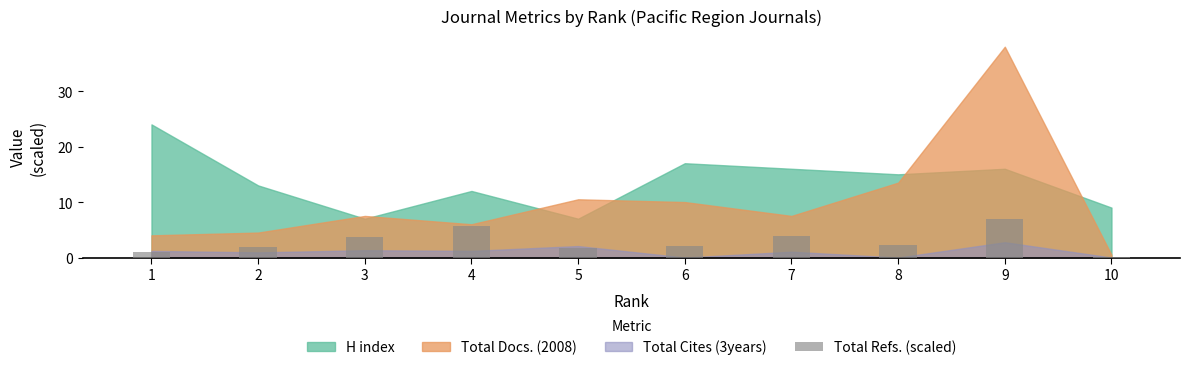

At which category does the chart reach its peak across all series?

9